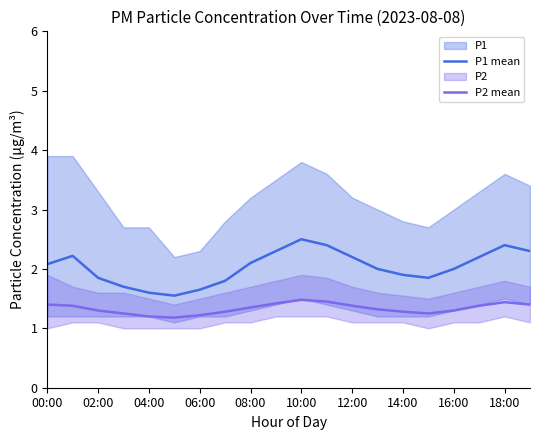

The value of P2 mean at 18:00 is 0.6. True or false?

False